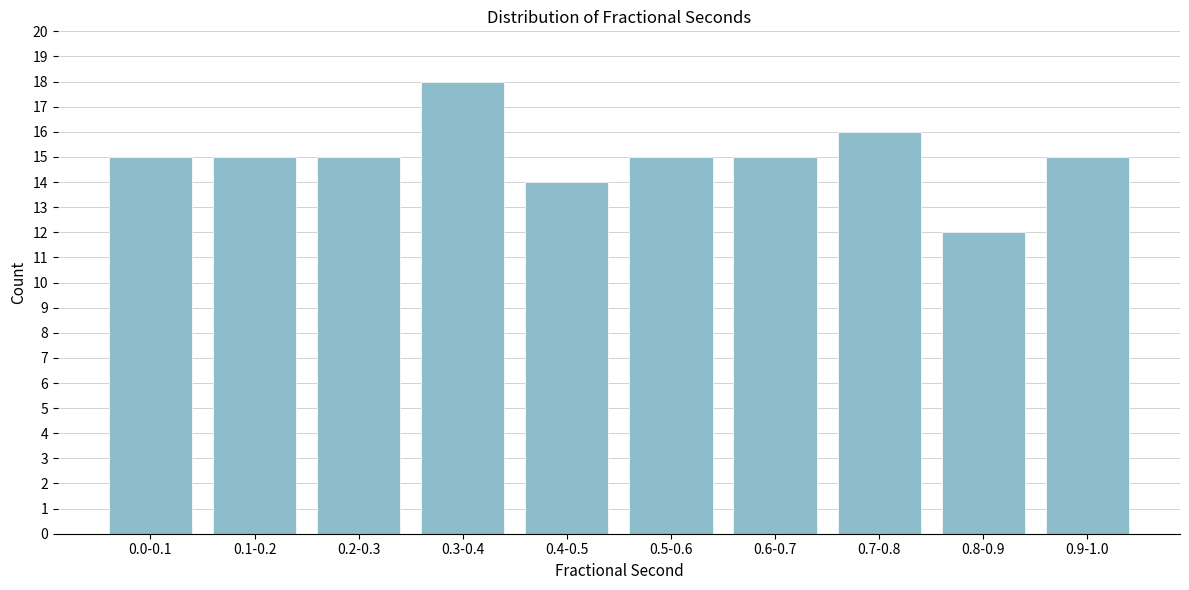

Reading left to right, transcribe all the data shown in this chart.

15	15	15	18	14	15	15	16	12	15